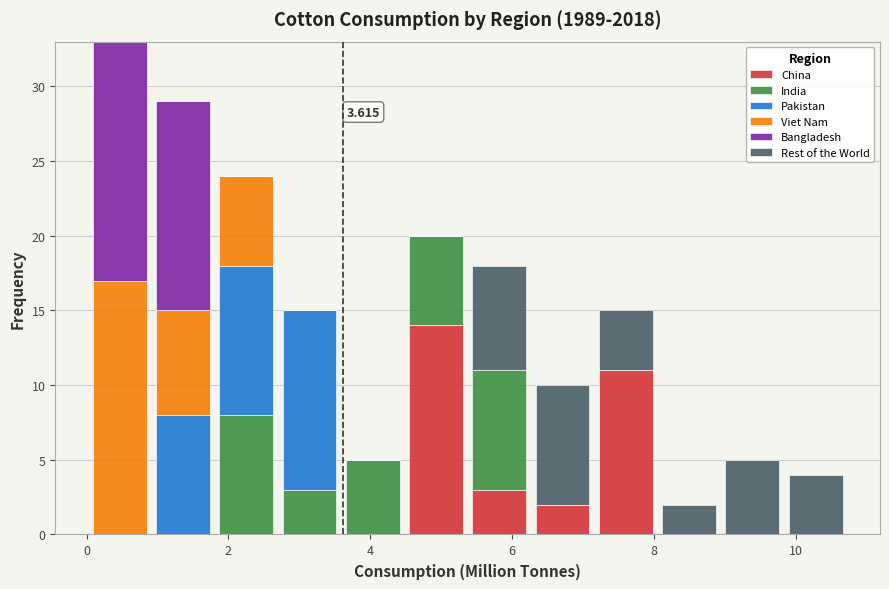

Which range on the x-axis has the tallest stacked bar (by total height)?

0.0 to 1.0